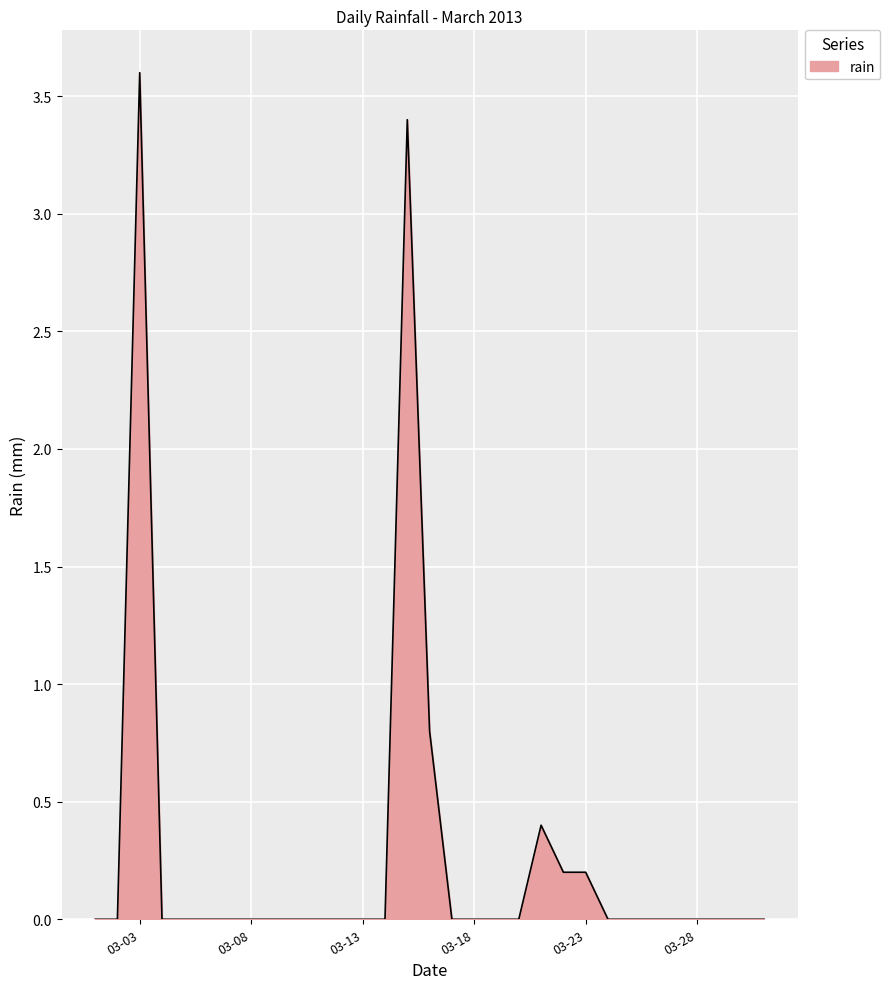

Reading right to left, list all the values displayed in this chart.

0.0	0.0	0.0	0.0	0.0	0.0	0.0	0.0	0.2	0.2	0.4	0.0	0.0	0.0	0.0	0.8	3.4	0.0	0.0	0.0	0.0	0.0	0.0	0.0	0.0	0.0	0.0	0.0	3.6	0.0	0.0